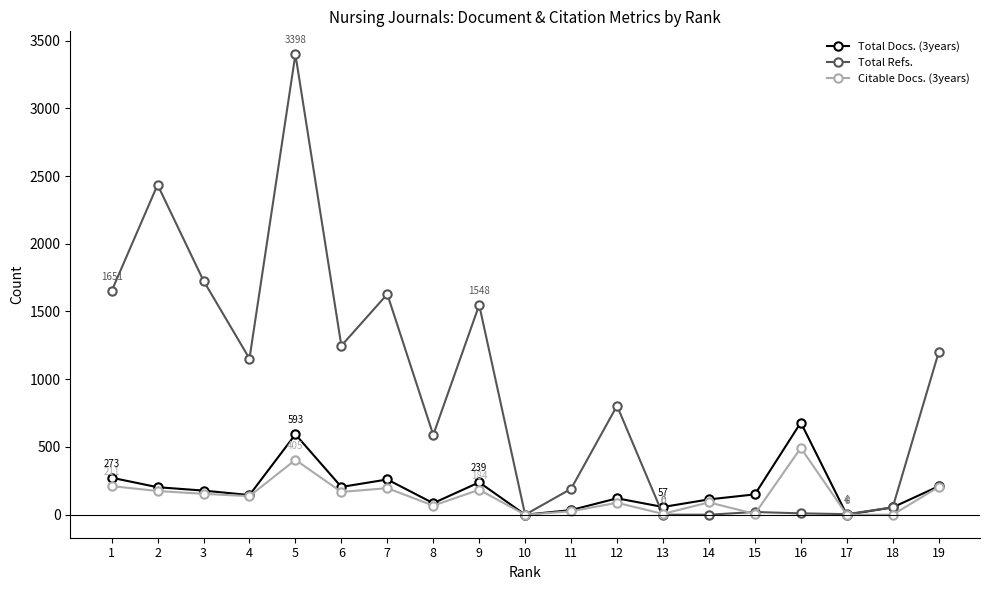

Which category has the highest value across all series?

5